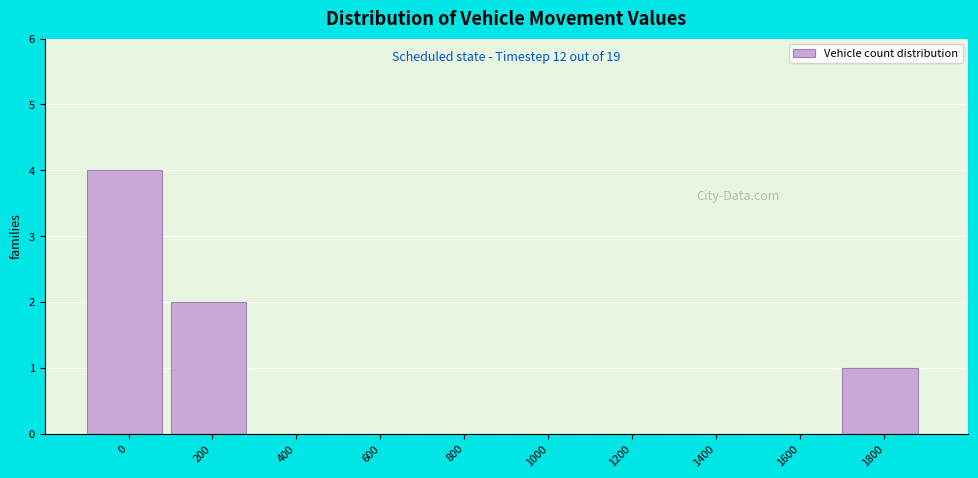

Reading left to right, what are all the values shown in this chart?

0=4	200=2	400=0	600=0	800=0	1000=0	1200=0	1400=0	1600=0	1800=1